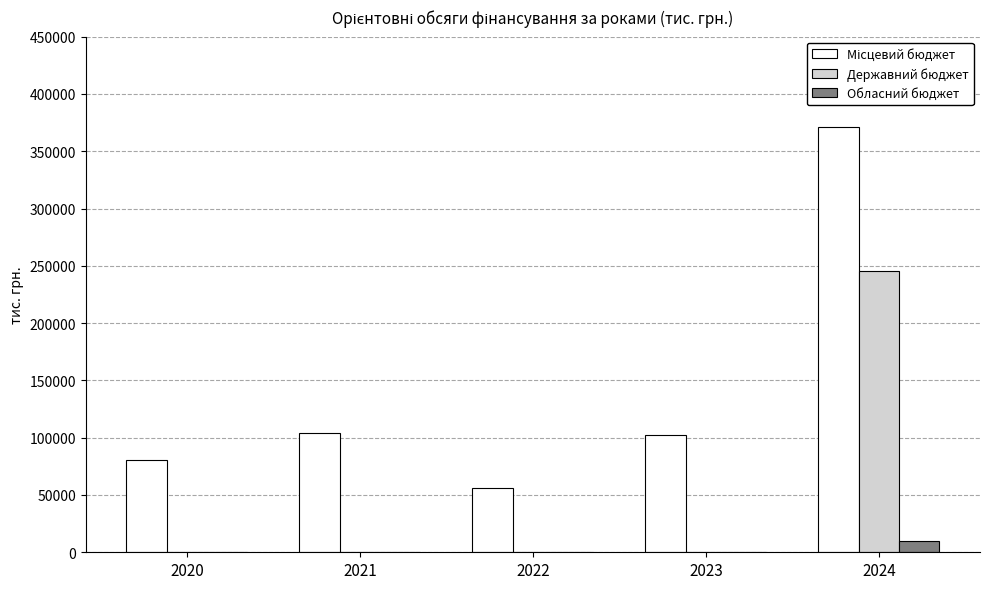

How many series are shown in this chart?

3